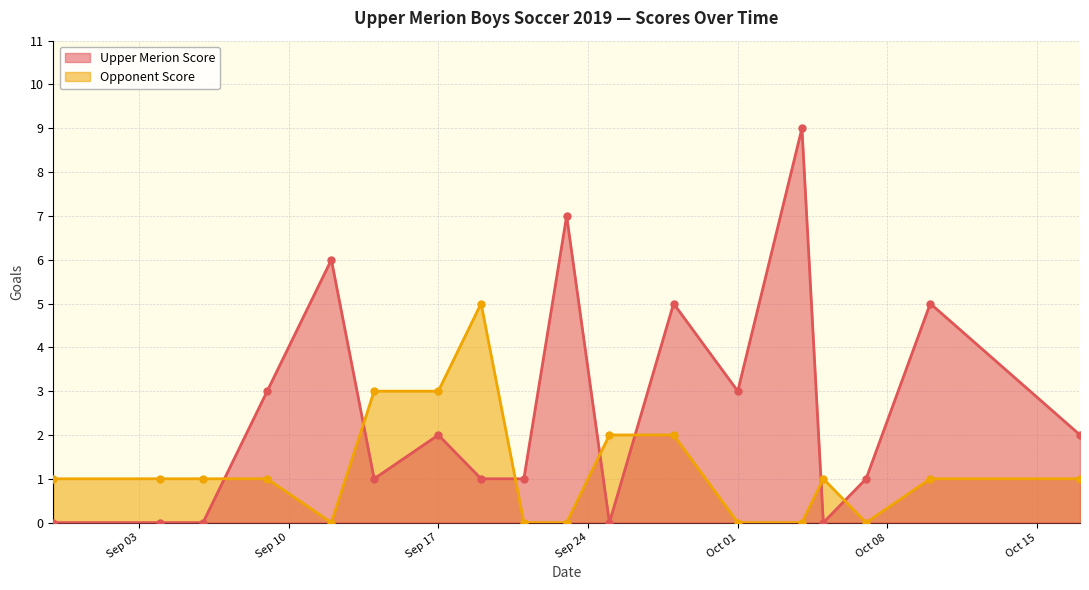

True or false: Upper Merion Score and Opponent Score intersect in this chart.

True